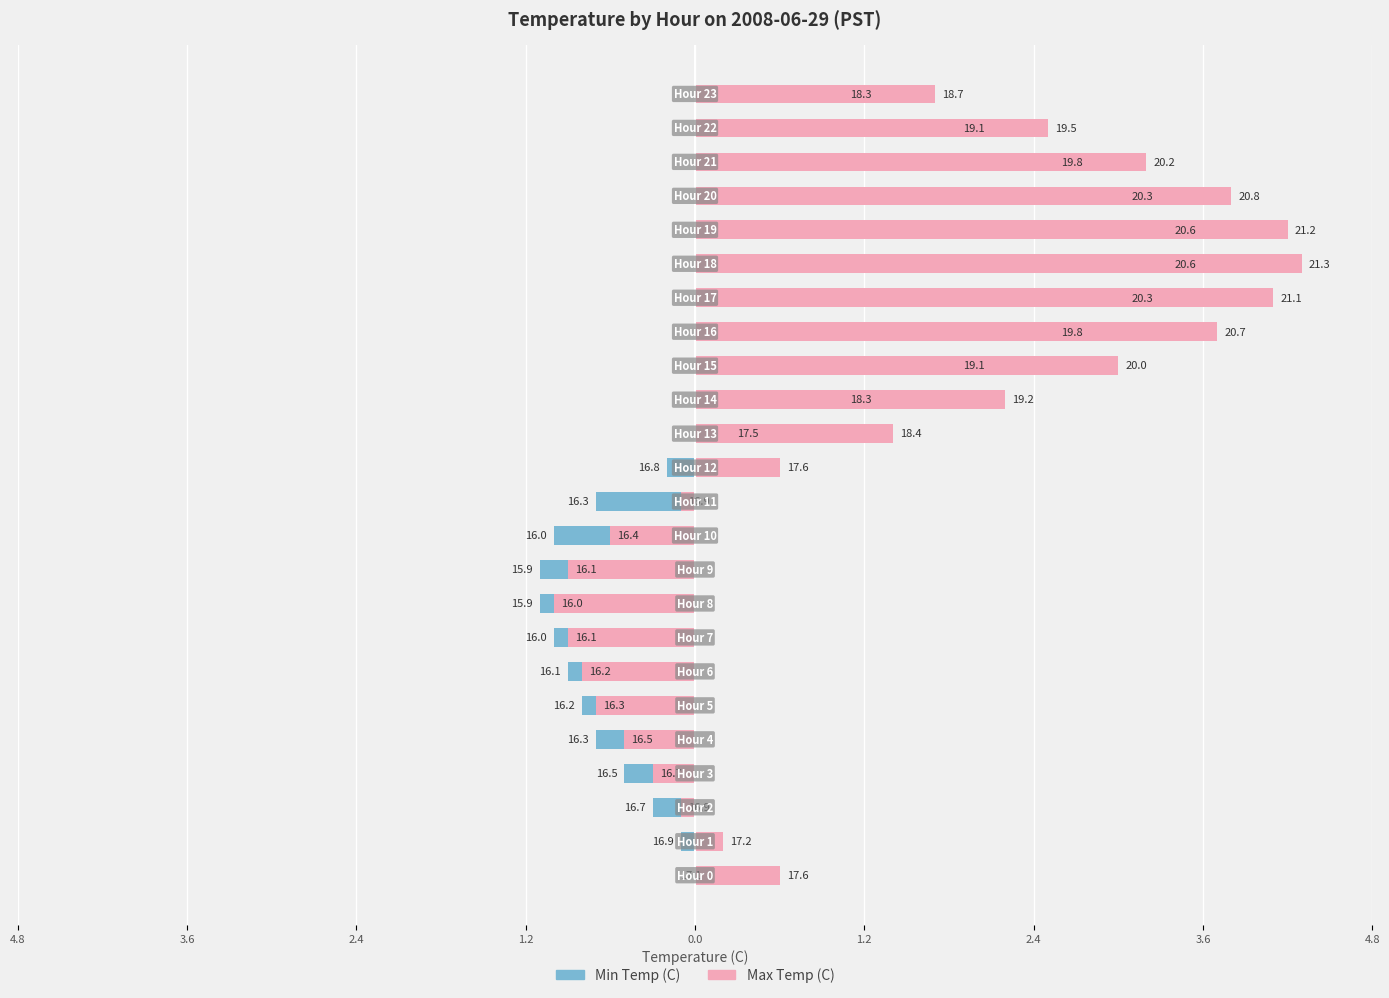

Reading right to left, extract all data points from this chart.

Min Temp (C): 1.3	2.1	2.8	3.3	3.6	3.6	3.3	2.8	2.1	1.3	0.5	-0.2	-0.7	-1.0	-1.1	-1.1	-1.0	-0.9	-0.8	-0.7	-0.5	-0.3	-0.1	0.1
Max Temp (C): 1.7	2.5	3.2	3.8	4.2	4.3	4.1	3.7	3.0	2.2	1.4	0.6	-0.1	-0.6	-0.9	-1.0	-0.9	-0.8	-0.7	-0.5	-0.3	-0.1	0.2	0.6